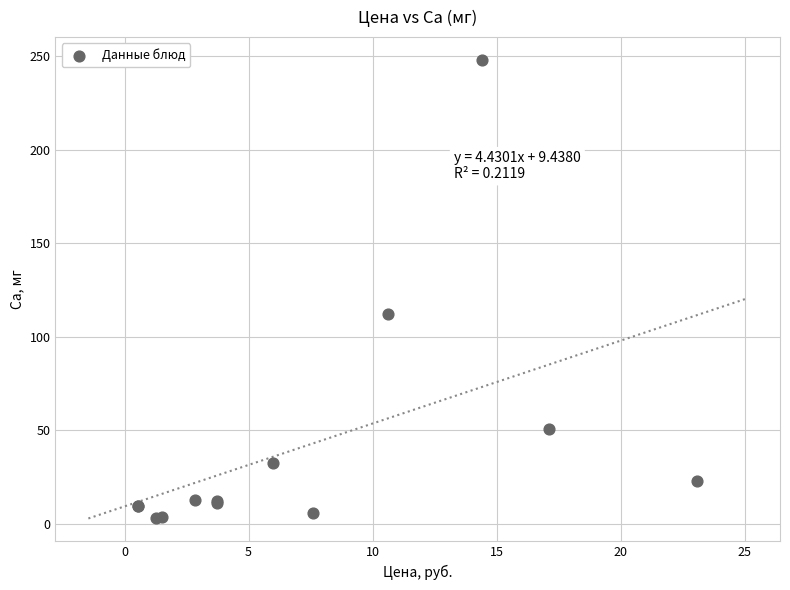

What Y value in the scatter plot is closest to 125?

112.2